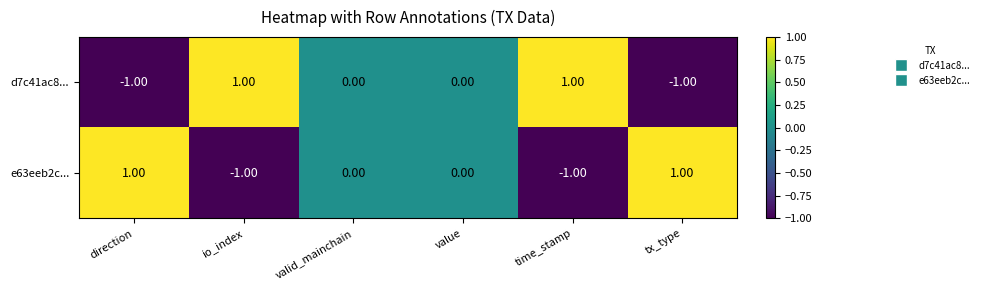

Rank the series at direction from highest to lowest value.

e63eeb2c..., d7c41ac8...